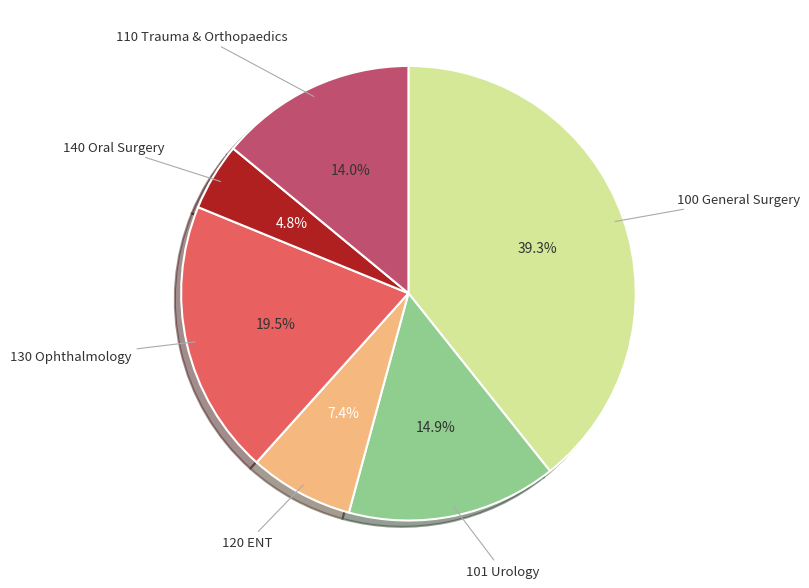

Is there a majority slice in this chart?

No